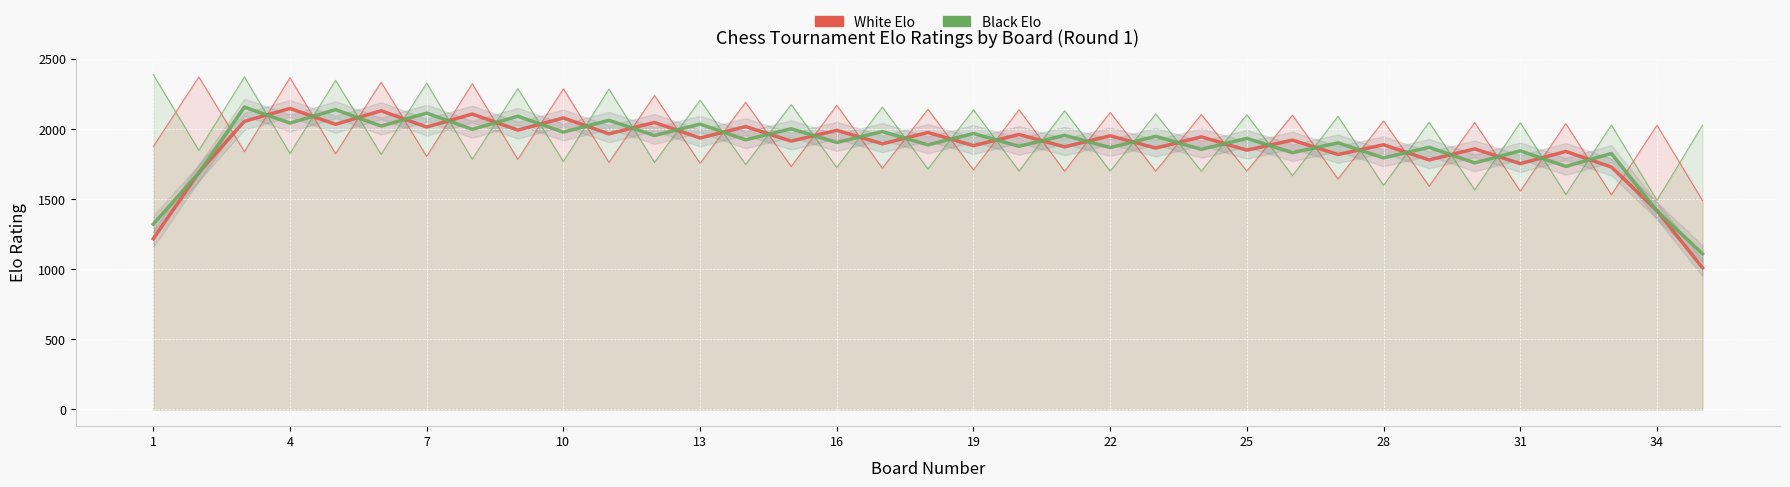

The Black Elo series shows 3317 at 4. True or false?

False